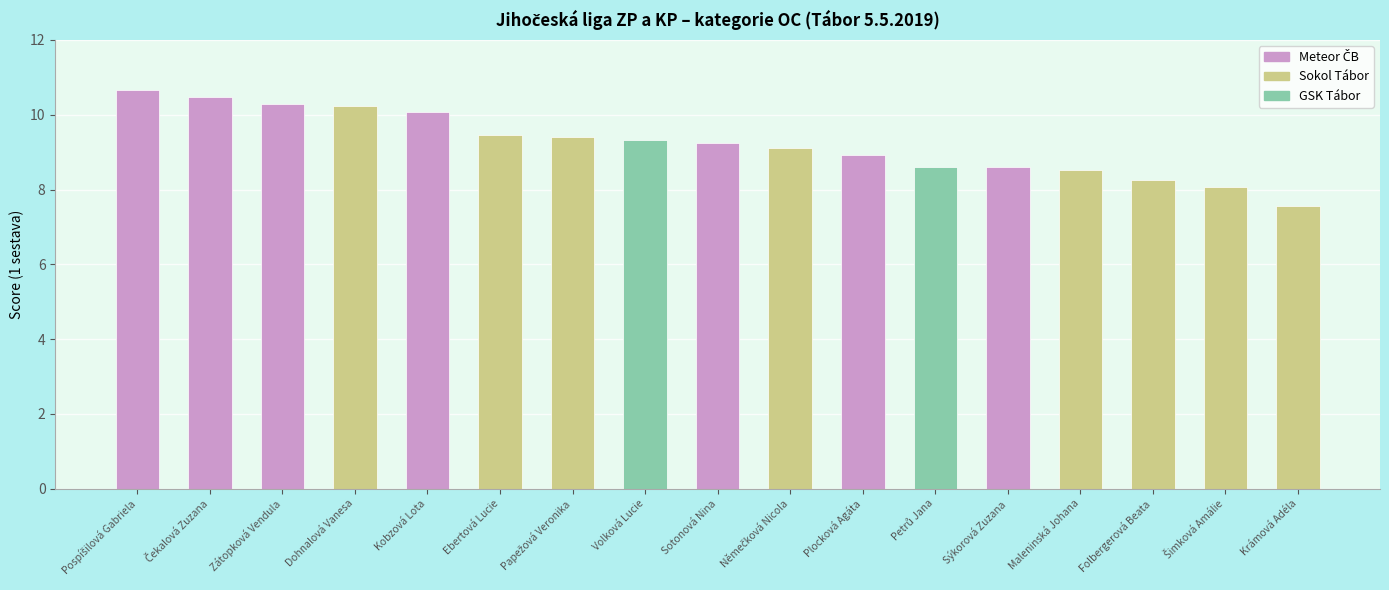

Reading left to right, what are all the values shown in this chart?

10.7	10.5	10.3	10.2	10.1	9.5	9.4	9.3	9.2	9.1	8.9	8.6	8.6	8.5	8.3	8.1	7.6